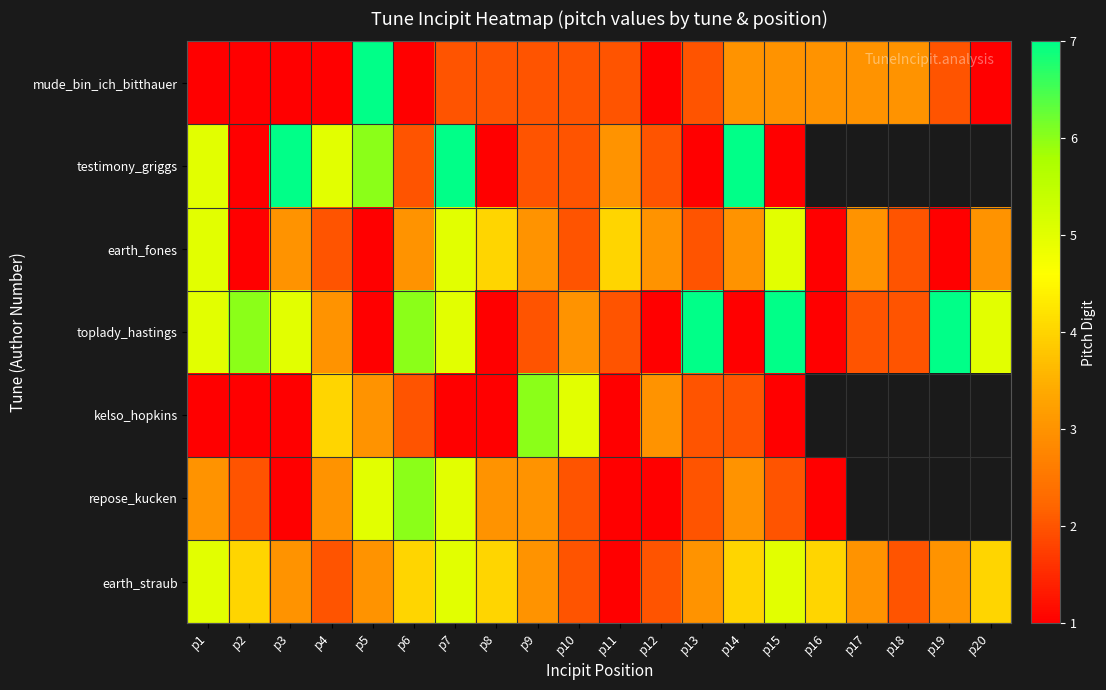

What is the sum of all earth_straub values?

66.0